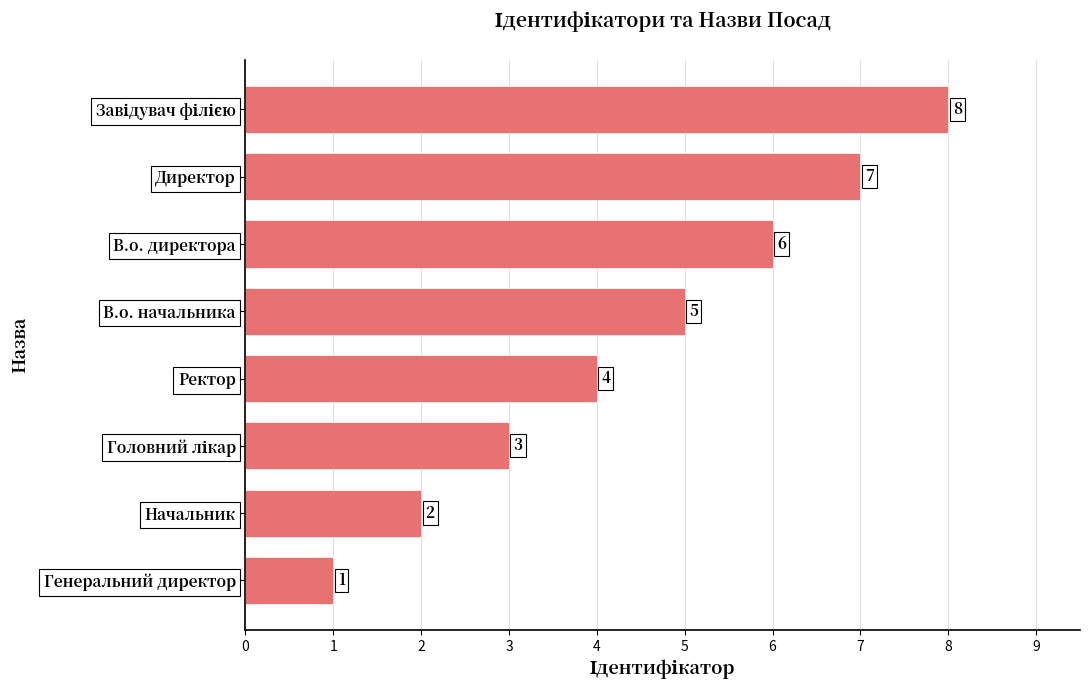

How many values are between 3 and 7?

5